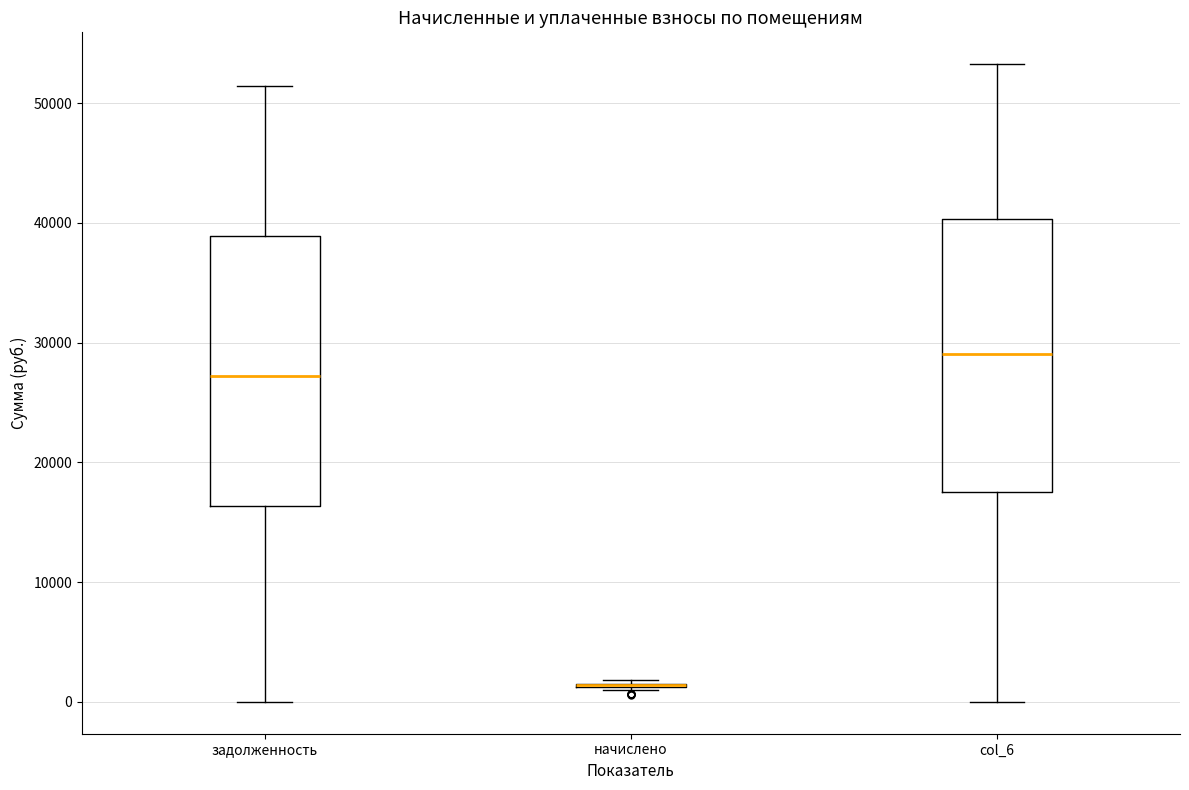

Reading left to right, read every box against the y-axis: the position of its median line, the range the box covers, and the ends of its whiskers. The values are not printed on the chart, so give them approximately, as read against the axis.

задолженность: median 27000, box 16000 to 39000, whiskers 0 to 51000
начислено: box collapsed to a line at 1000, whiskers 1000 to 2000
col_6: median 29000, box 18000 to 40000, whiskers 0 to 53000